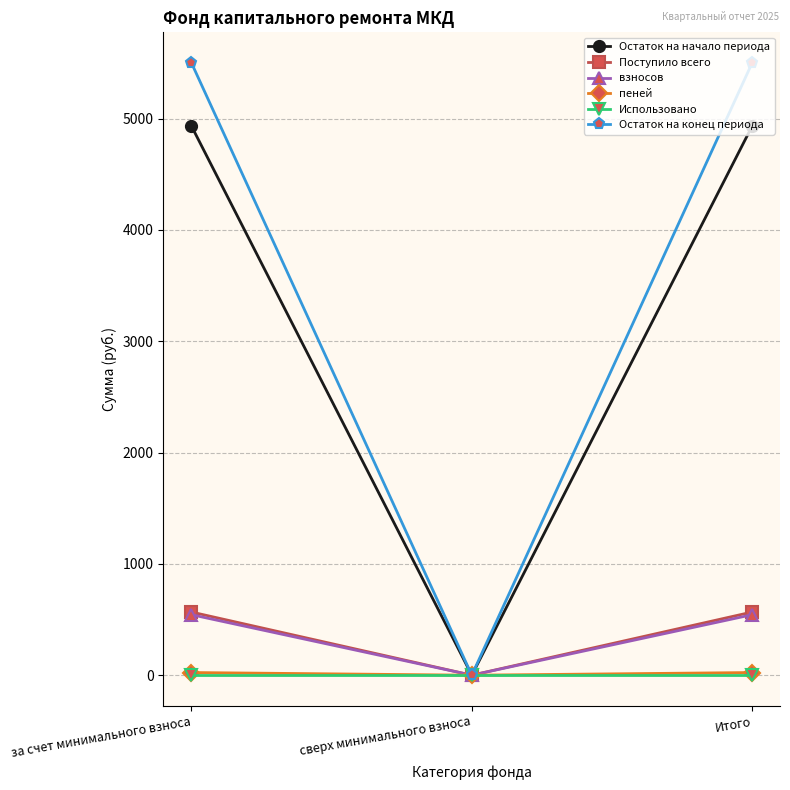

Between за счет минимального взноса and сверх минимального взноса, which series saw the biggest shift?

Остаток на конец периода